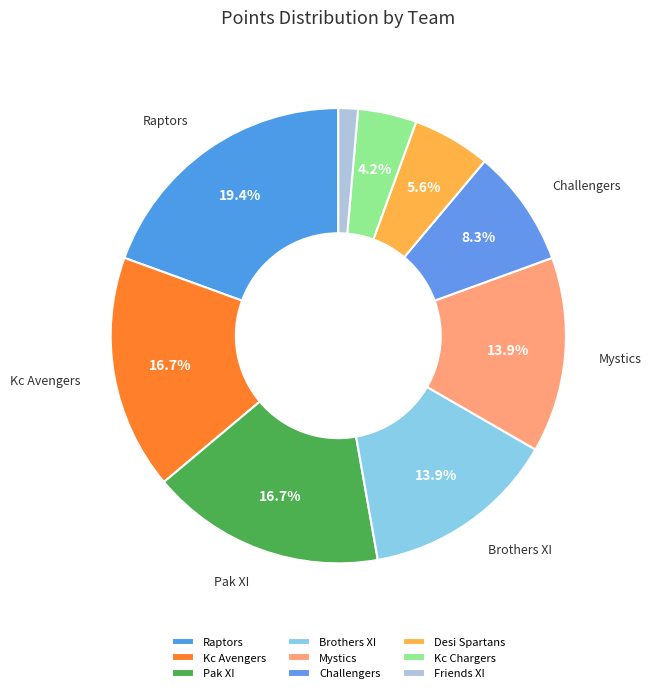

How many segments does this pie chart have?

9